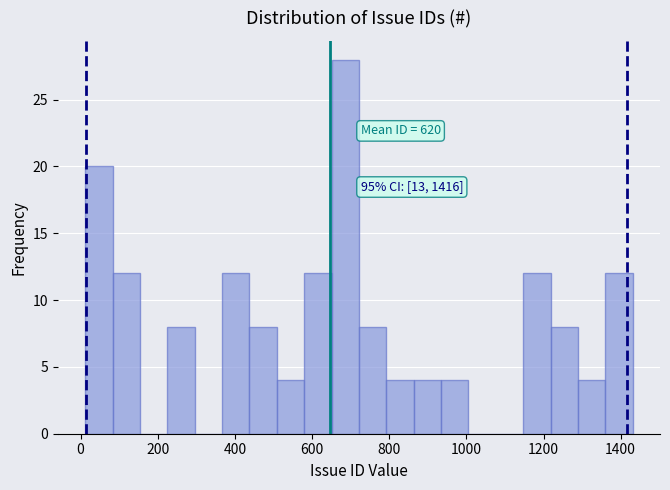

Around what value on the x-axis is the tallest bar? Give the approximate position of its centre, as read against the axis.

680